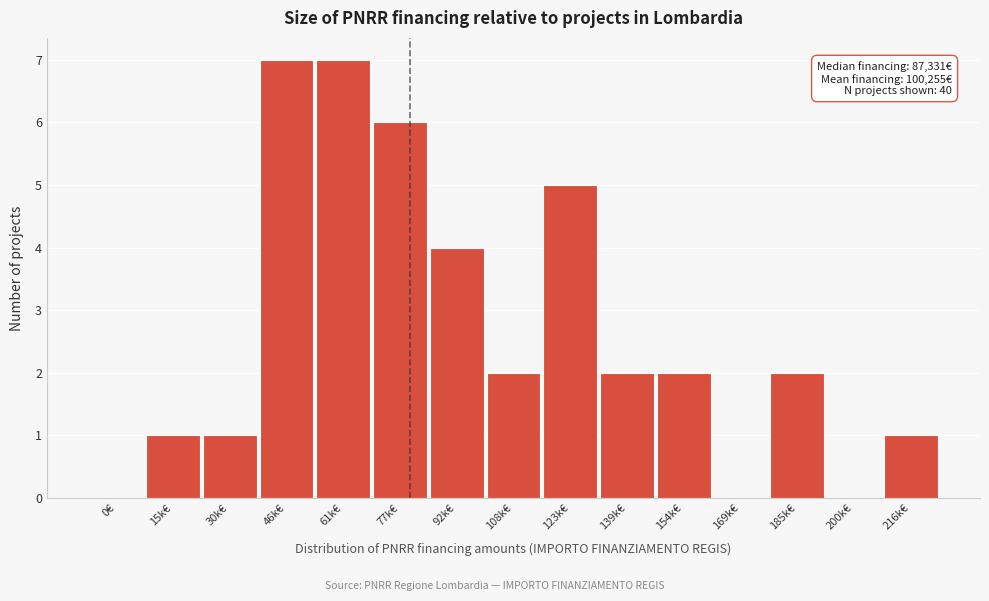

Reading left to right, list all the values displayed in this chart.

0€=0	15k€=1	30k€=1	46k€=7	61k€=7	77k€=6	92k€=4	108k€=2	123k€=5	139k€=2	154k€=2	169k€=0	185k€=2	200k€=0	216k€=1